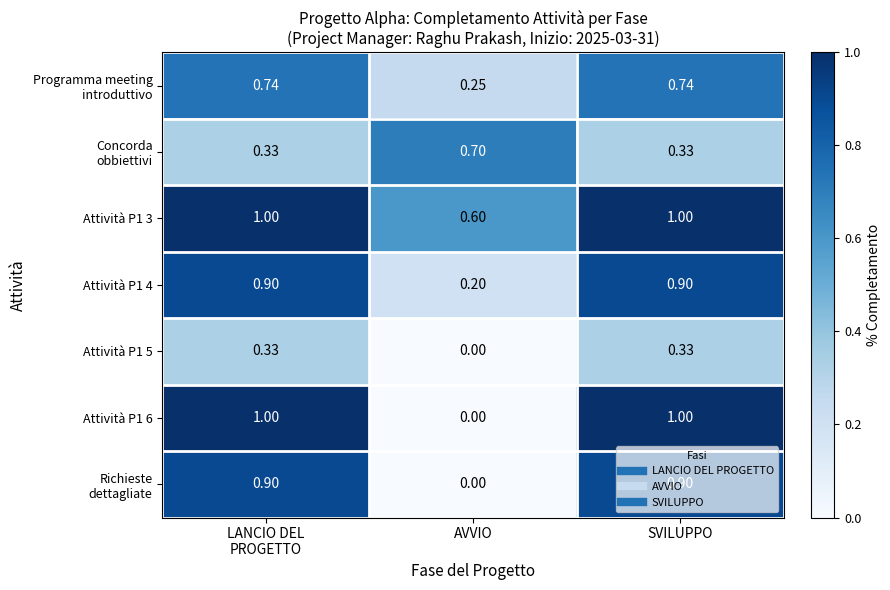

What is the total value across all series at SVILUPPO?

5.2